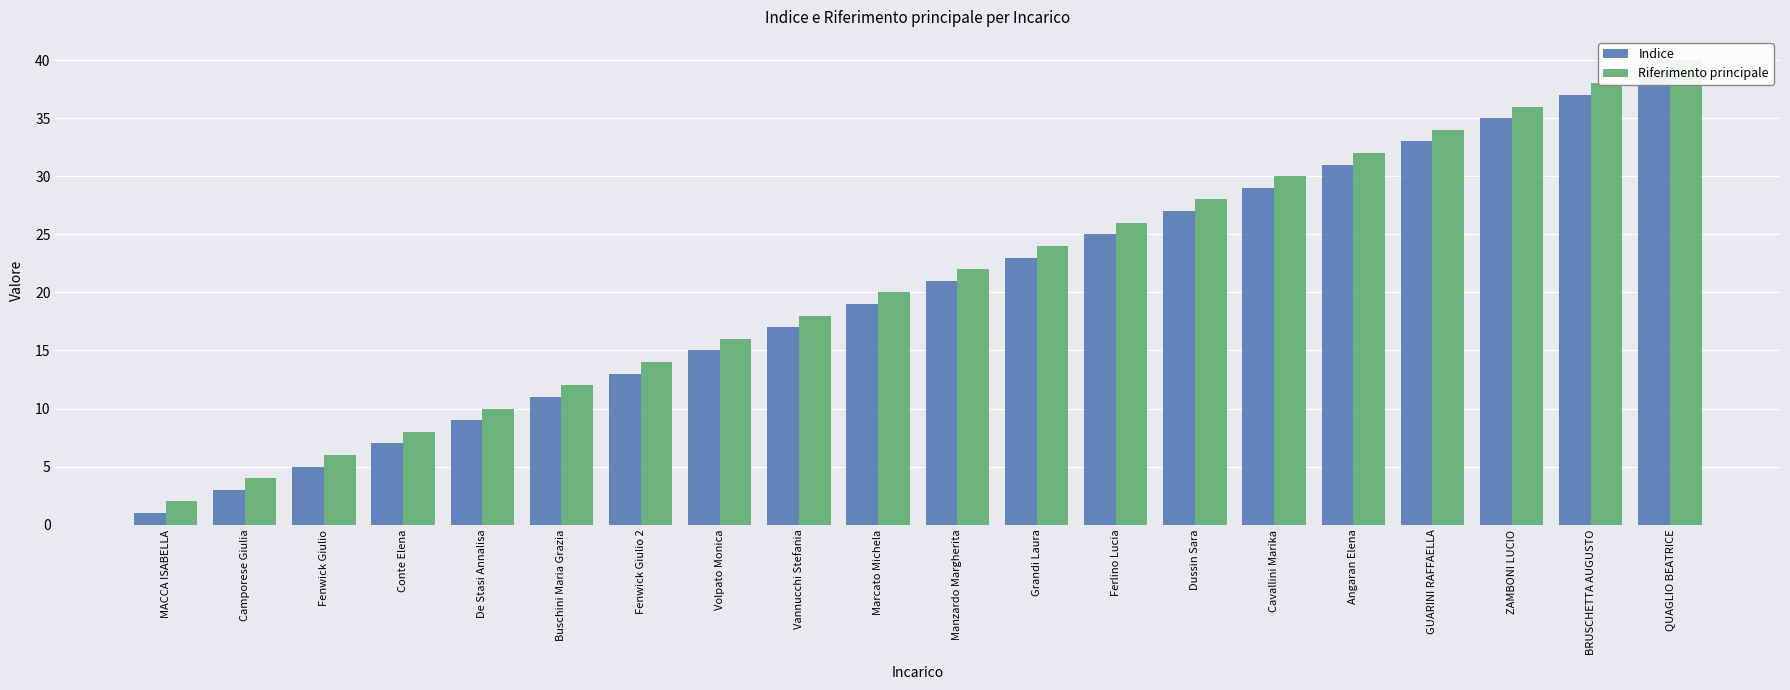

Which has a higher value, Manzardo Margherita or Cavallini Marika?

Cavallini Marika